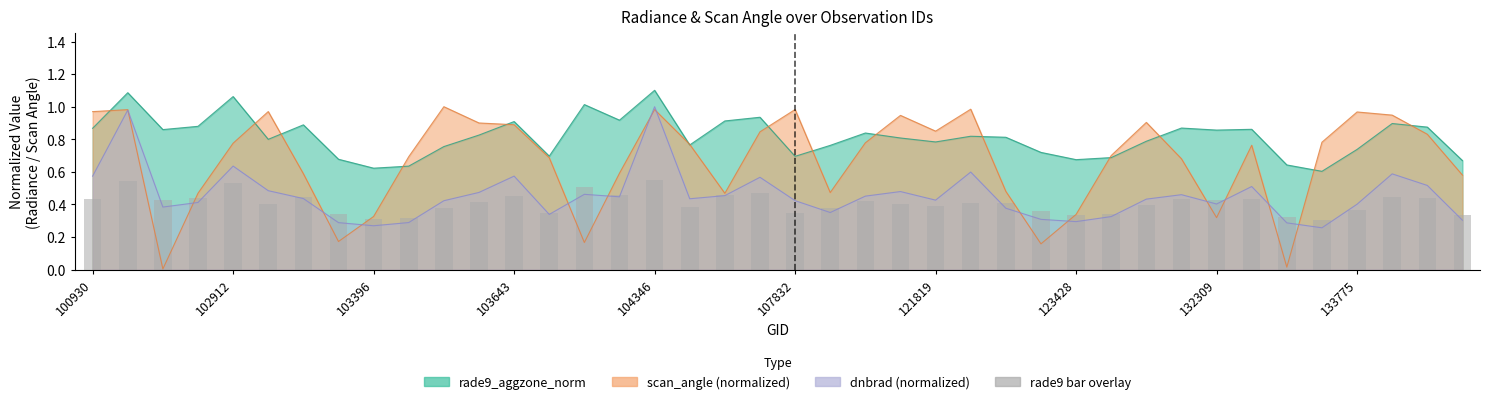

Where is the data nearest to the value 0?

35